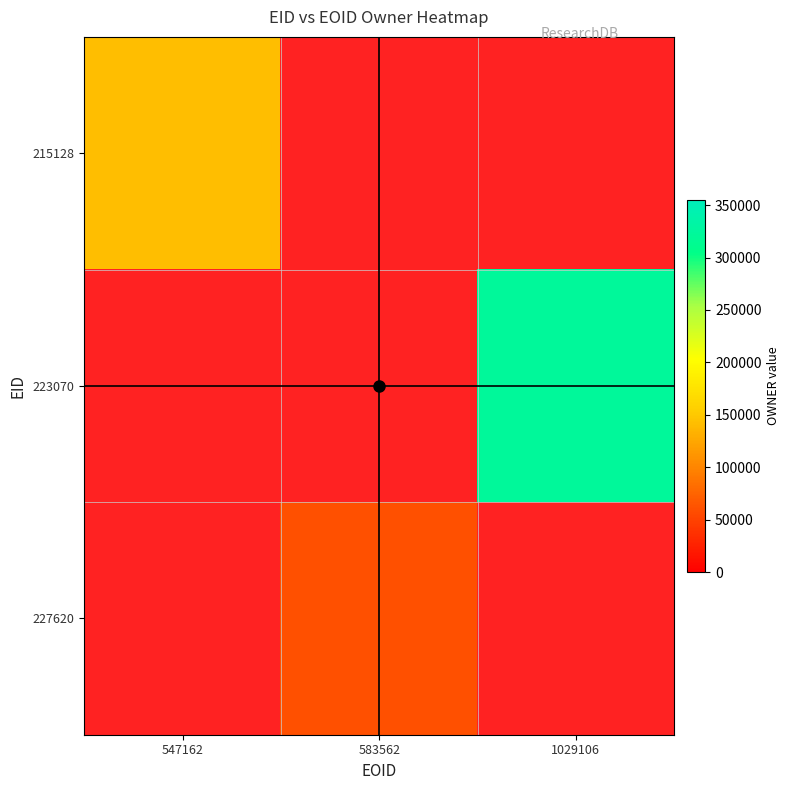

What is the sum of the 223070 values at 547162 and 1029106?

323006